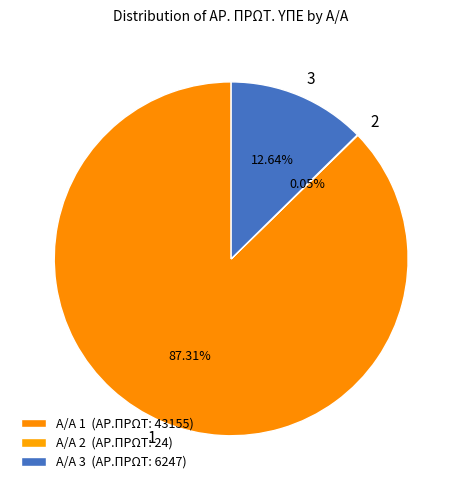

Is there a majority slice in this chart?

Yes